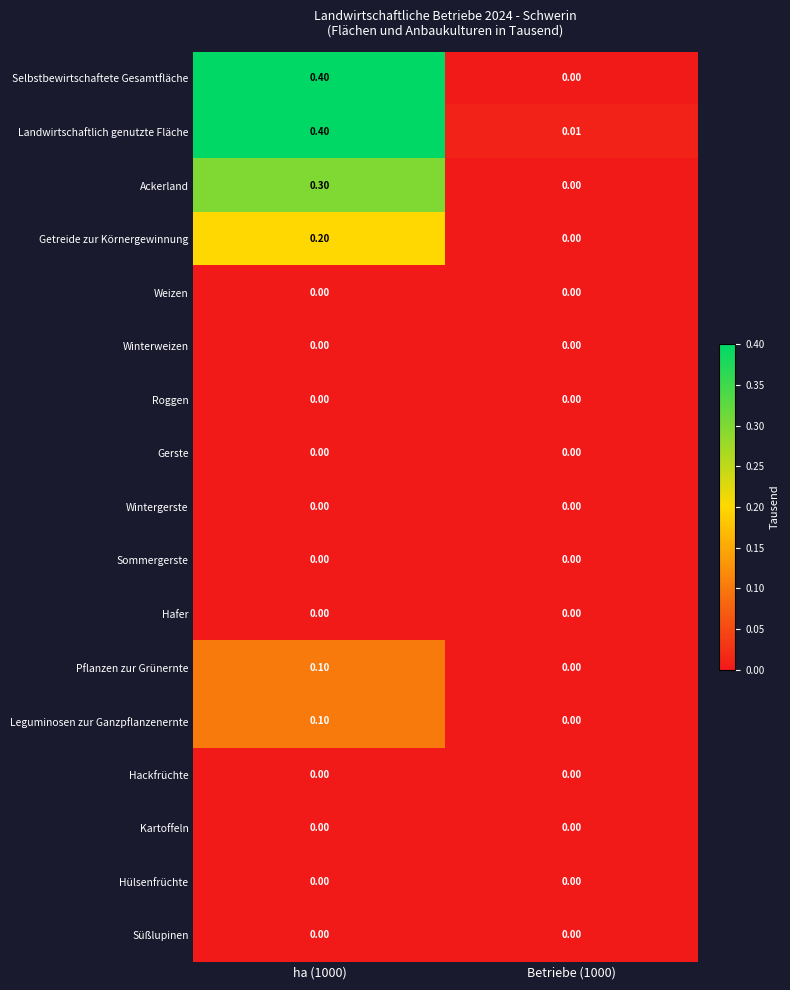

Which series has the largest range (max minus min)?

Selbstbewirtschaftete Gesamtfläche